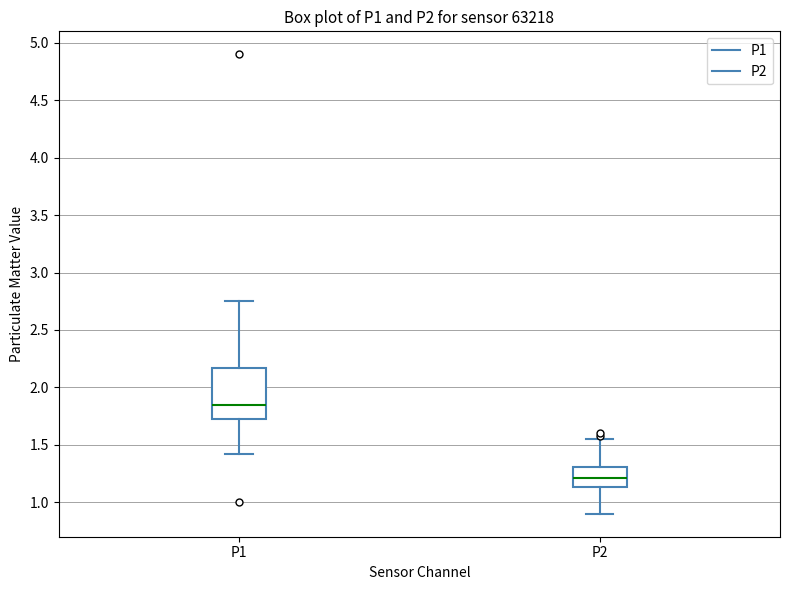

Comparing the boxes themselves (not the whiskers), which one is the tallest?

P1